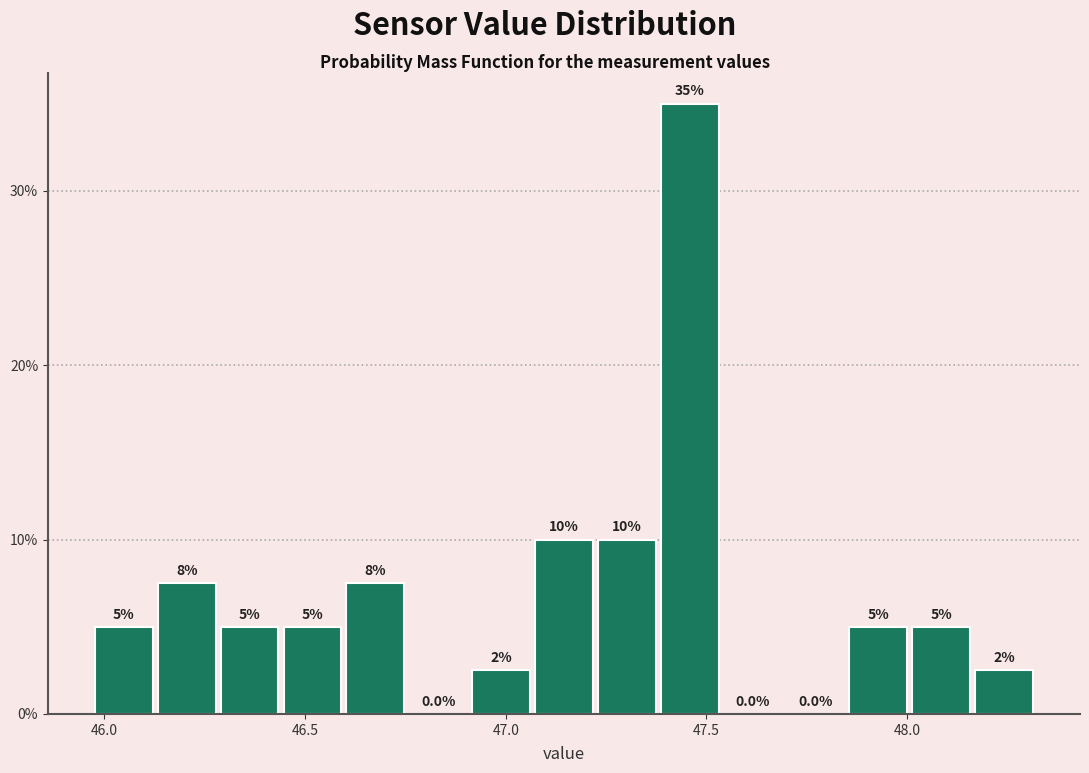

Around what value on the x-axis is the tallest bar? Give the approximate position of its centre, as read against the axis.

47.45